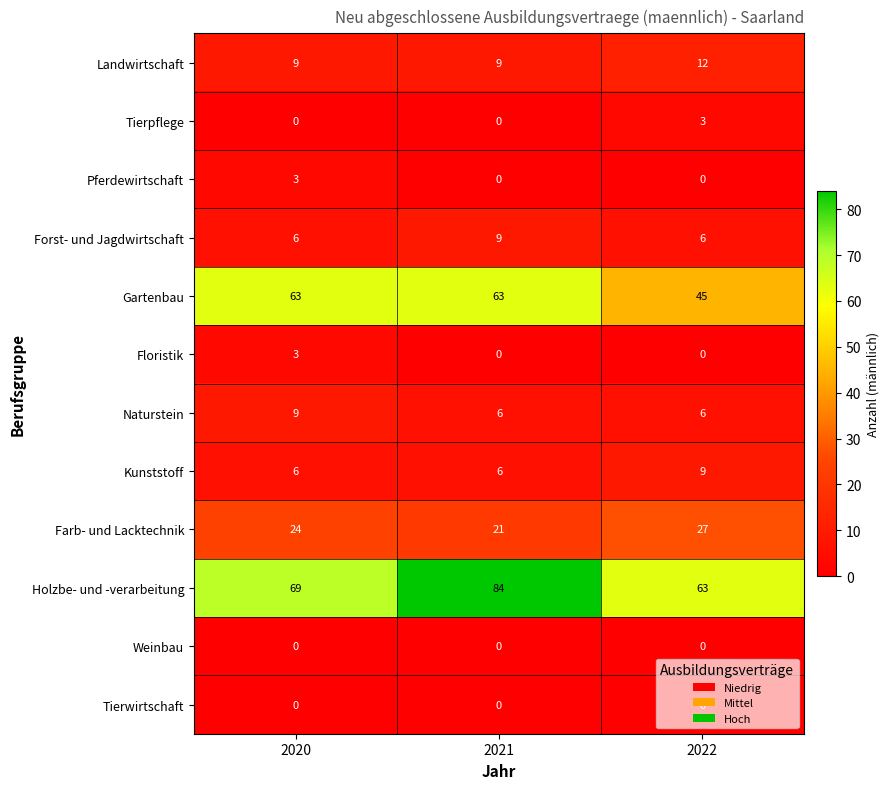

What is the difference between the Farb- und Lacktechnik values at 2021 and 2020?

3